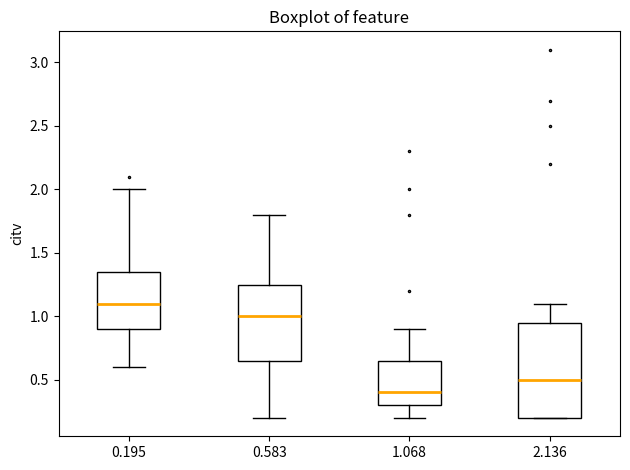

Reading left to right, read every box against the y-axis: the position of its median line, the range the box covers, and the ends of its whiskers. The values are not printed on the chart, so give them approximately, as read against the axis.

0.195: median 1.10, box 0.90 to 1.35, whiskers 0.60 to 2.00
0.583: median 1.00, box 0.65 to 1.25, whiskers 0.20 to 1.80
1.068: median 0.40, box 0.30 to 0.65, whiskers 0.20 to 0.90
2.136: median 0.50, box 0.20 to 0.95, whiskers 0.20 to 1.10